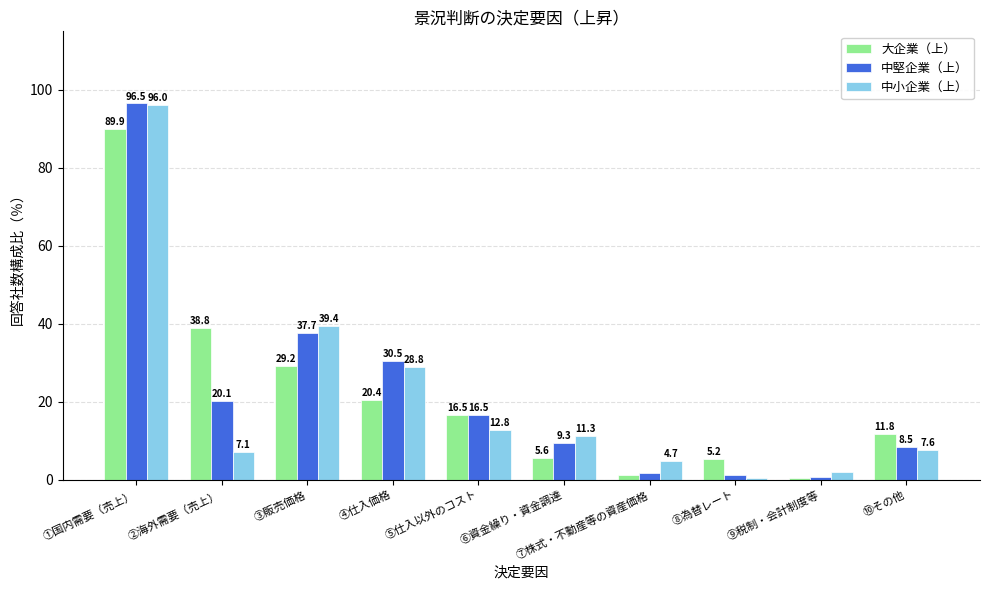

What is the label of the 4th bar from the right?

⑦株式・不動産等の資産価格